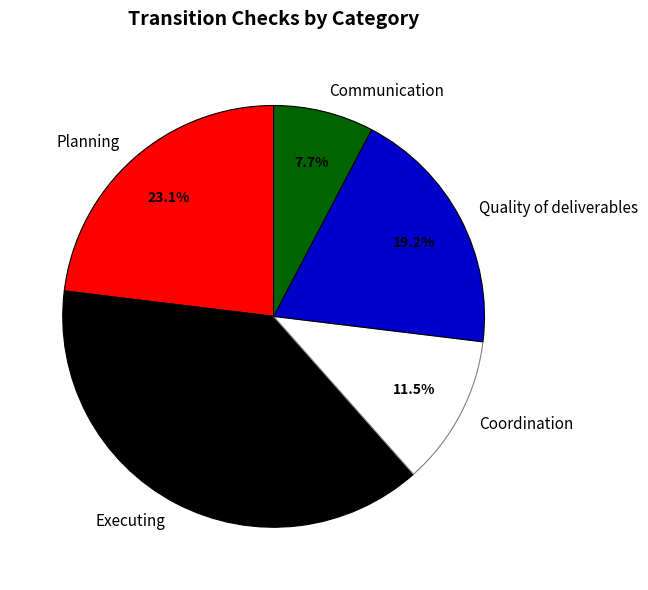

Count the number of slices in the pie.

5